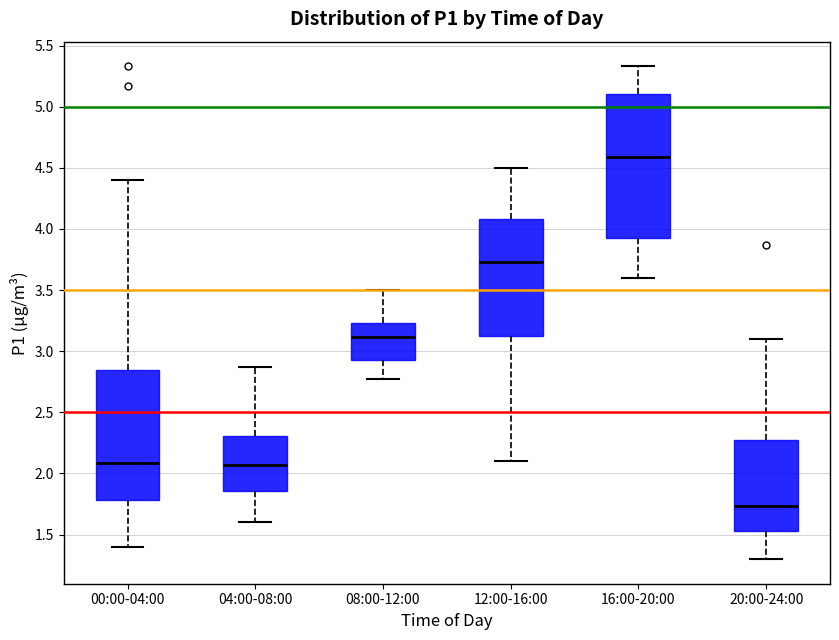

Comparing the boxes themselves (not the whiskers), which one is the tallest?

16:00-20:00